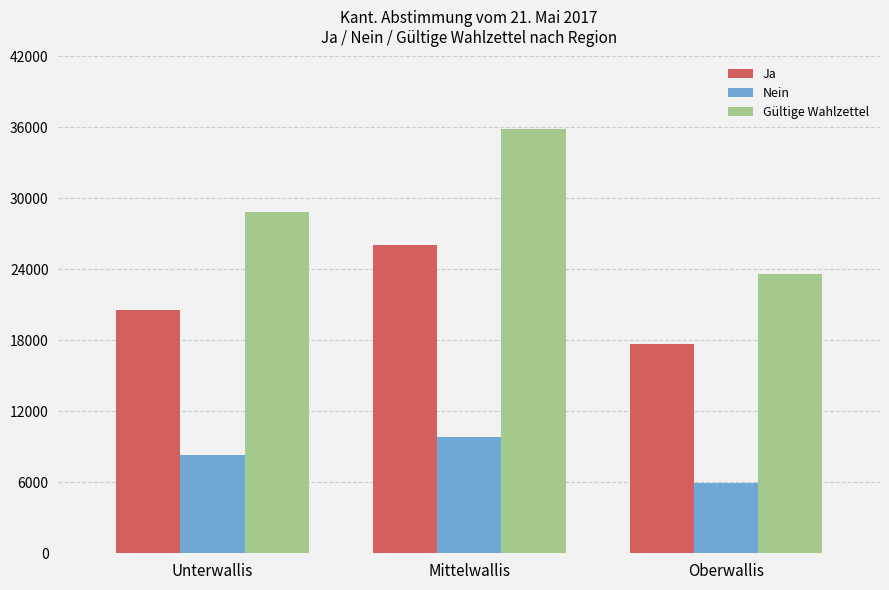

At how many categories does at least one series exceed 28361?

2